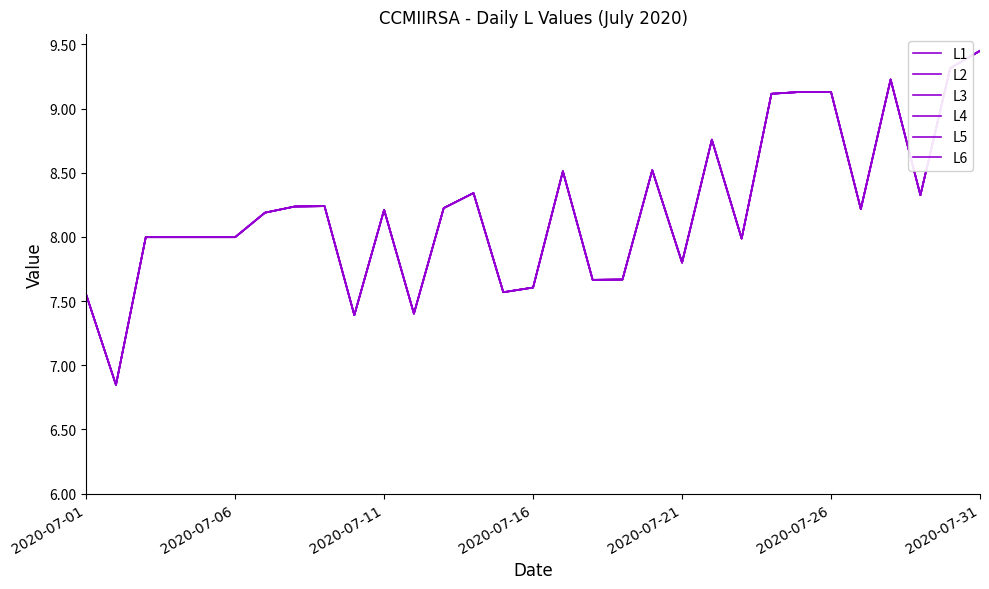

Does the chart have visible grid lines?

No